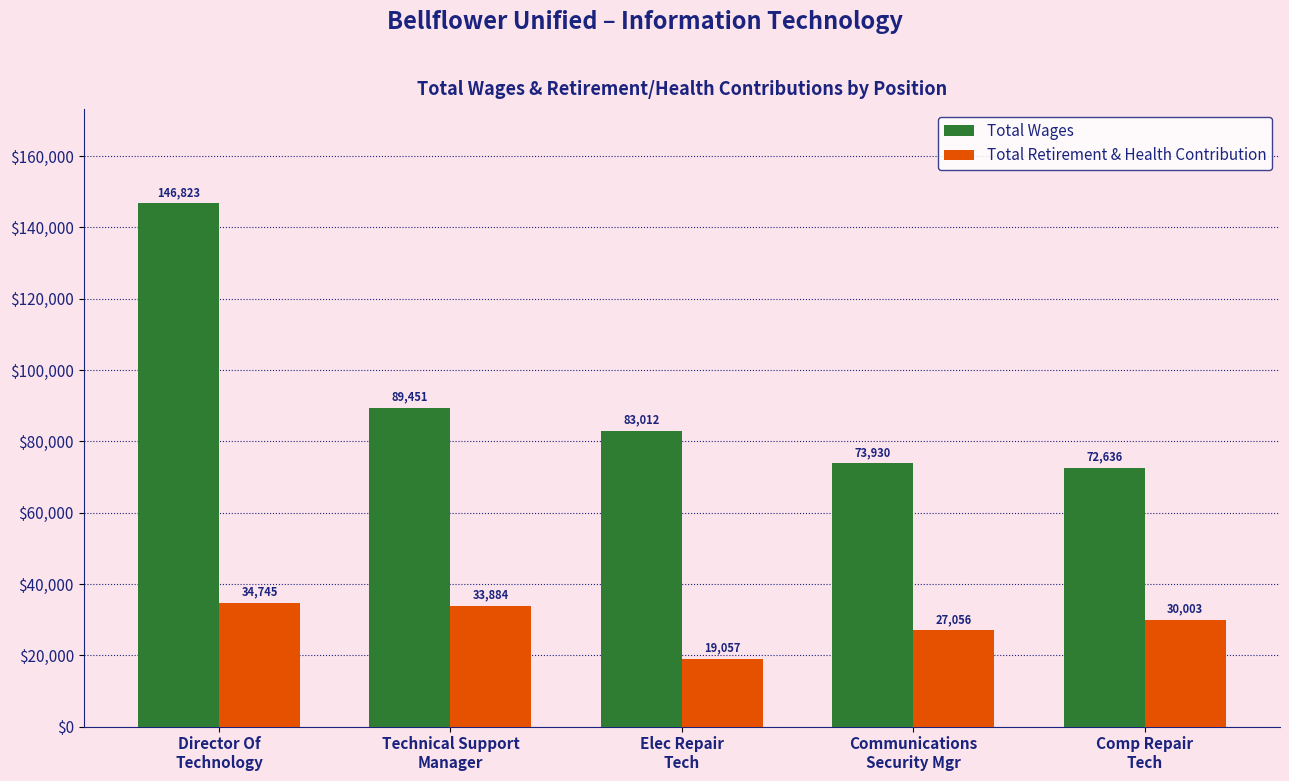

Are the bars horizontal?

No